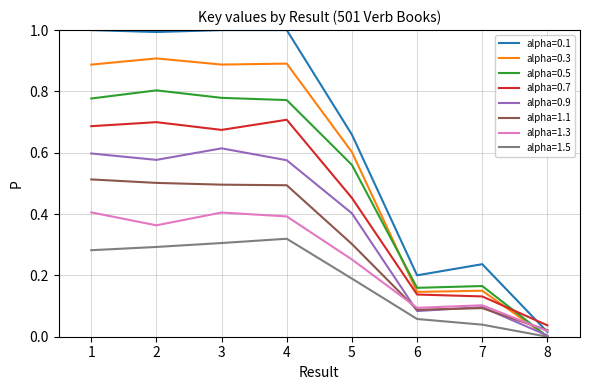

Which series has the largest total across all categories?

alpha=0.1